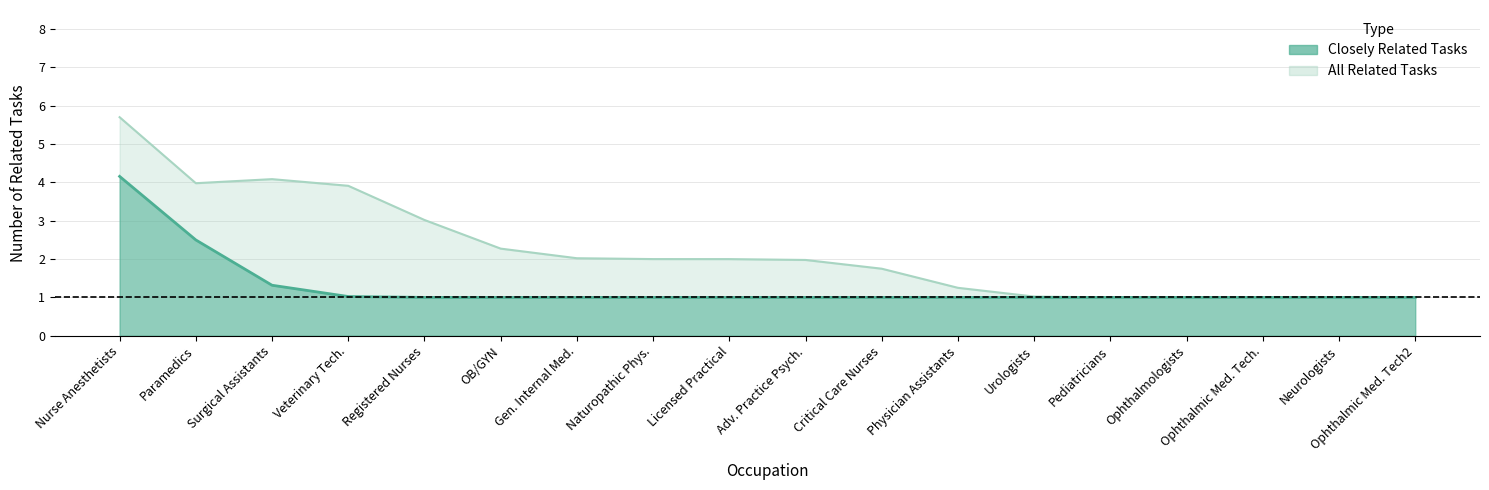

At which label does all_related reach its minimum?

11